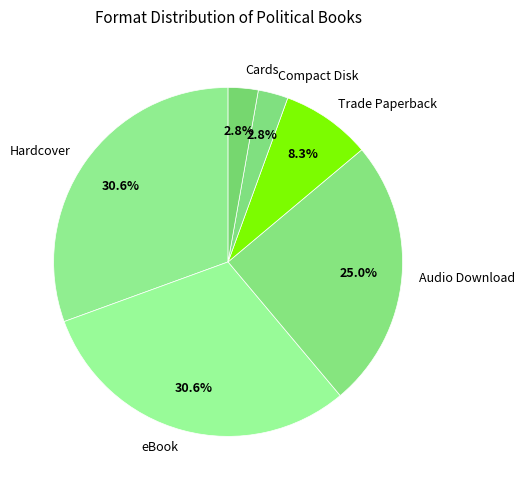

To the nearest percent, what is the combined percentage of Trade Paperback and Hardcover?

39%